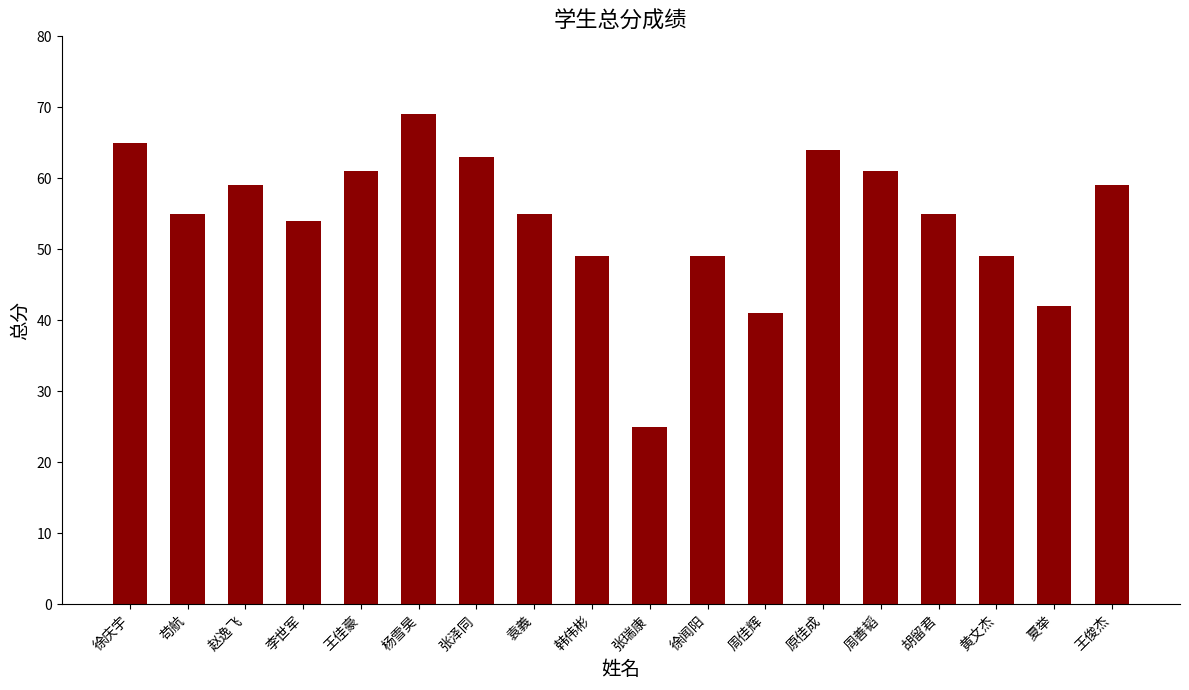

Which has a higher value, 苟航 or 周善韬?

周善韬